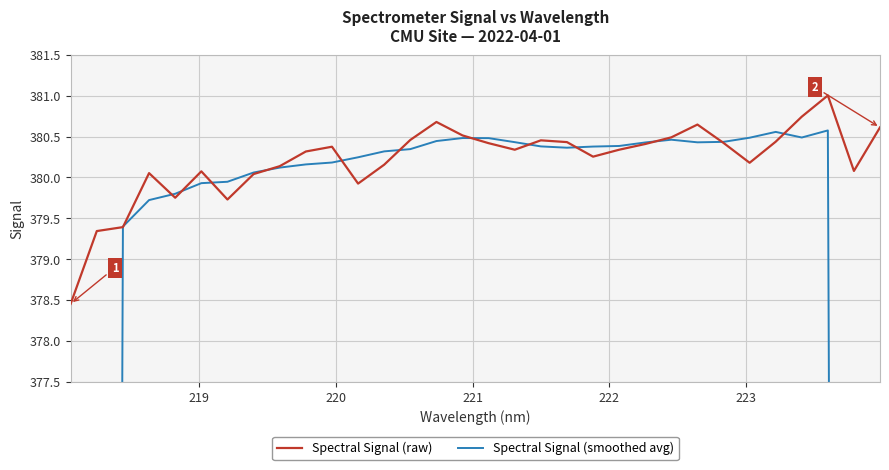

Rank the series by their average value, from lowest to highest.

Spectral Signal (smoothed avg), Spectral Signal (raw)